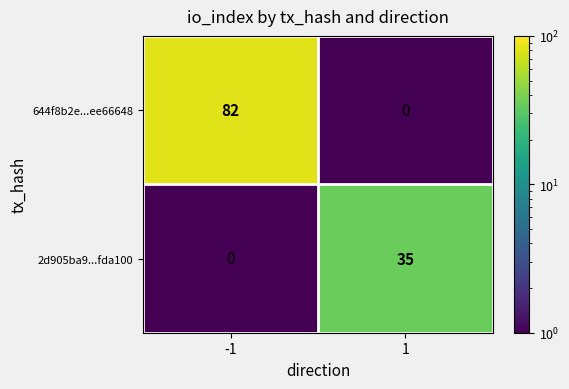

How many categories are shown in the chart?

2